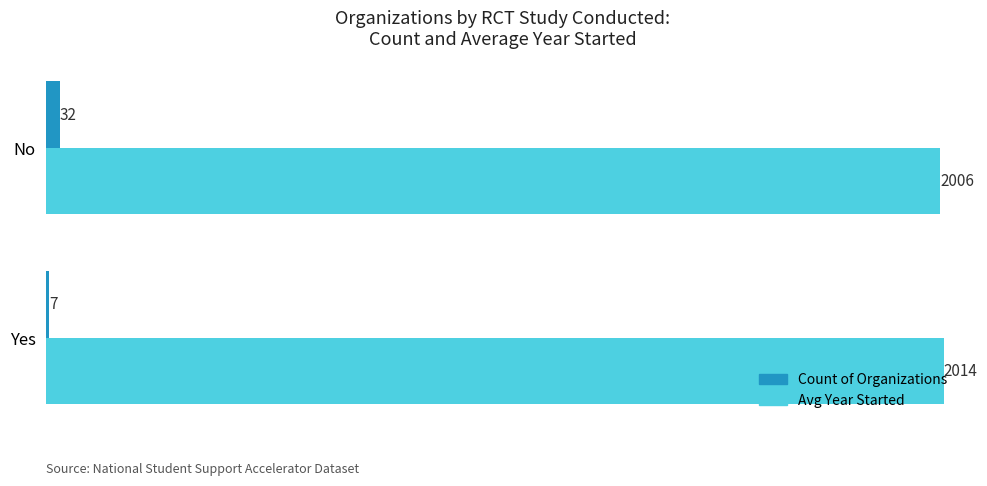

Which series changed the most between Yes and No?

Count of Organizations